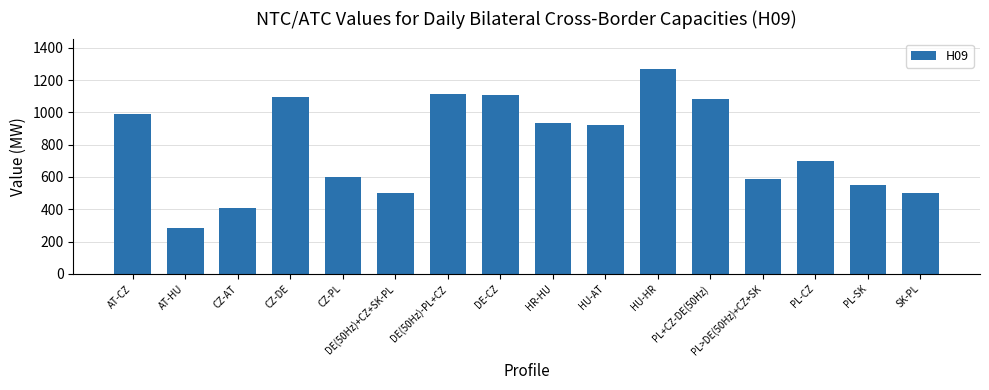

At which category does the chart reach its peak across all series?

HU-HR